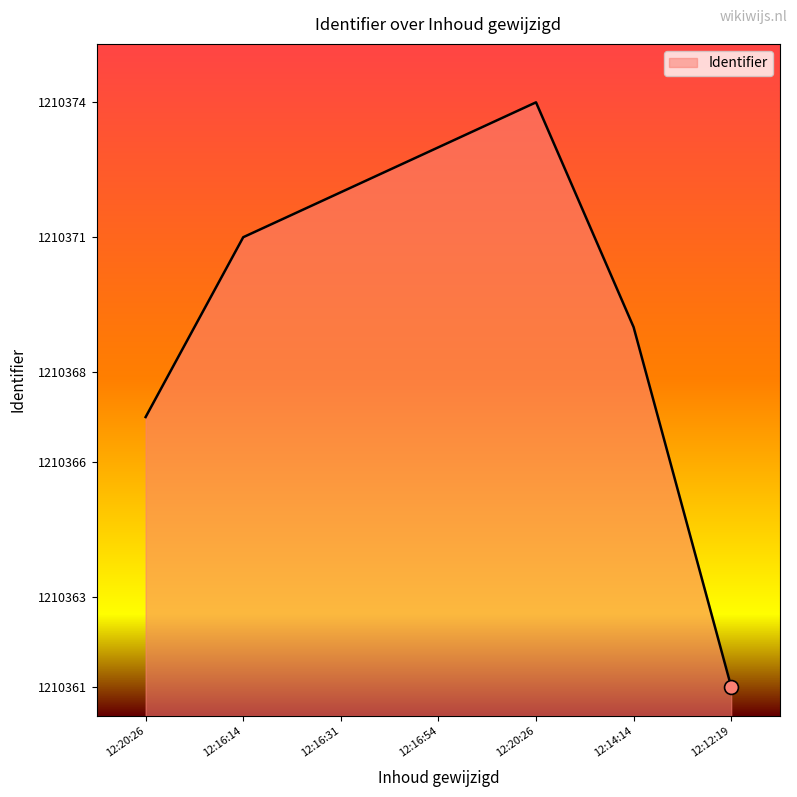

What is the maximum value shown in the chart?

1210374